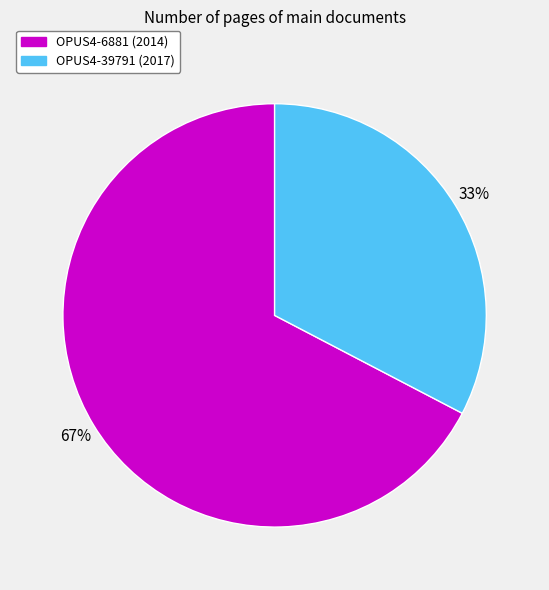

Which has a higher value, OPUS4-39791 (2017) or OPUS4-6881 (2014)?

OPUS4-6881 (2014)